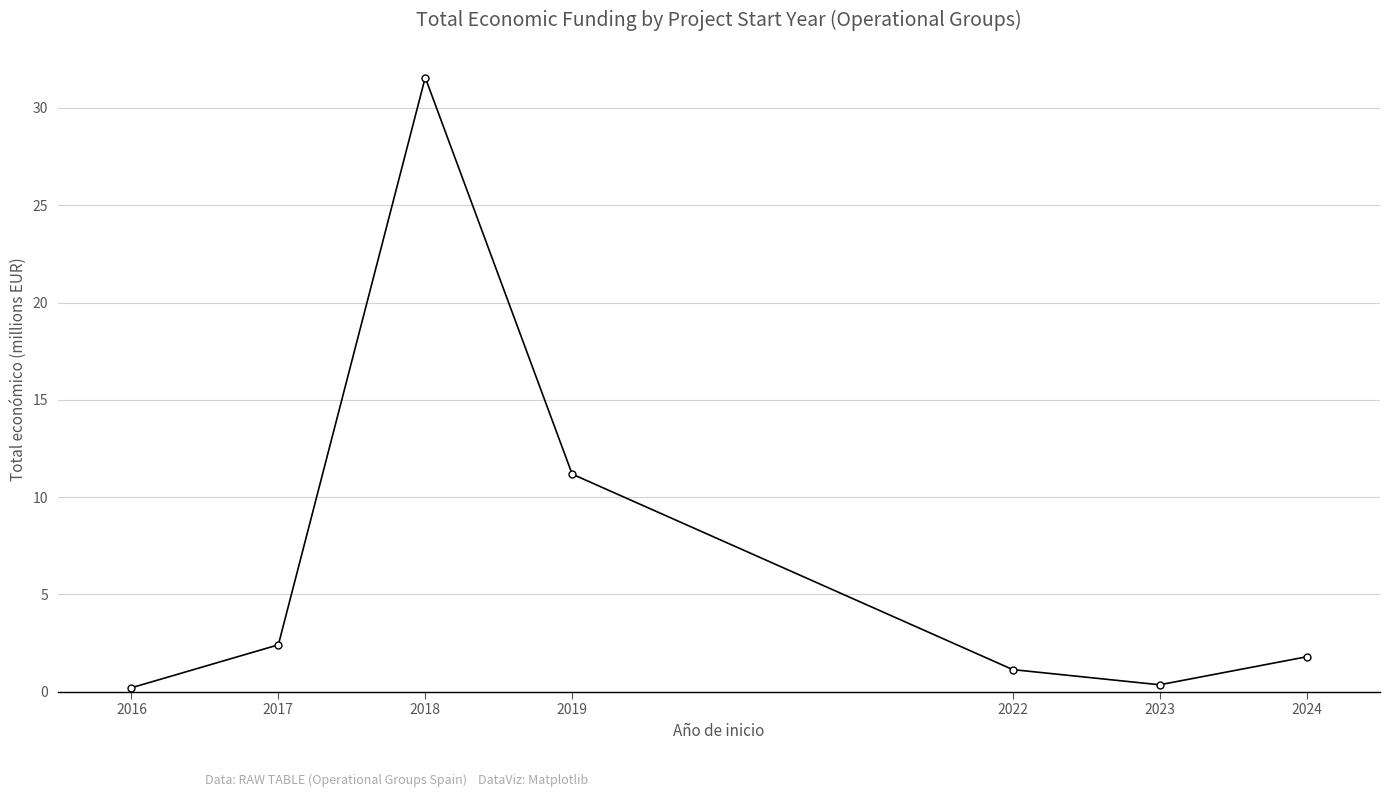

What is the ratio of the value at 2016 to the value at 2017?

0.1